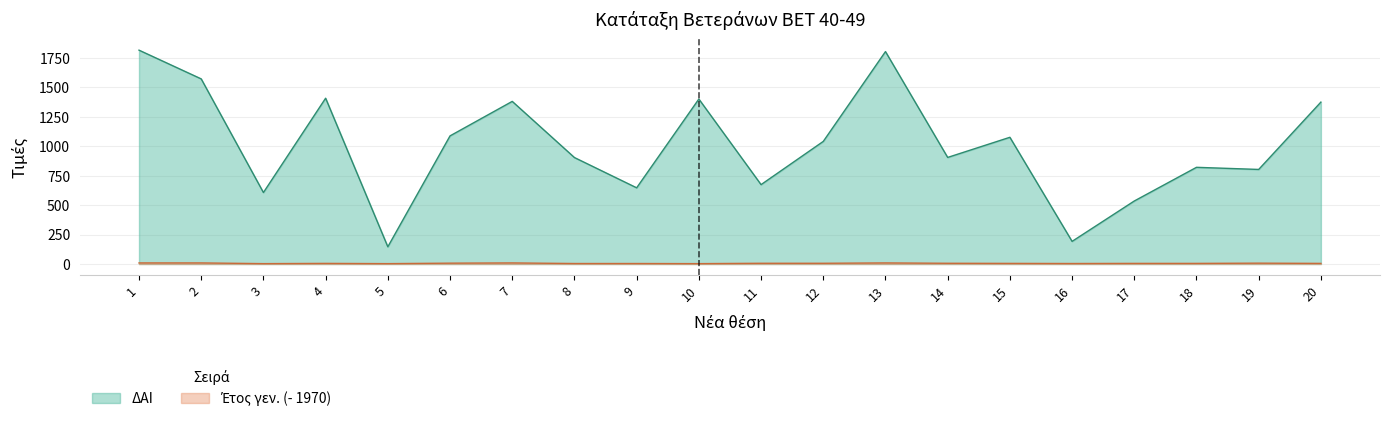

True or false: Έτος γεν. has more than 2 interior local peaks.

True